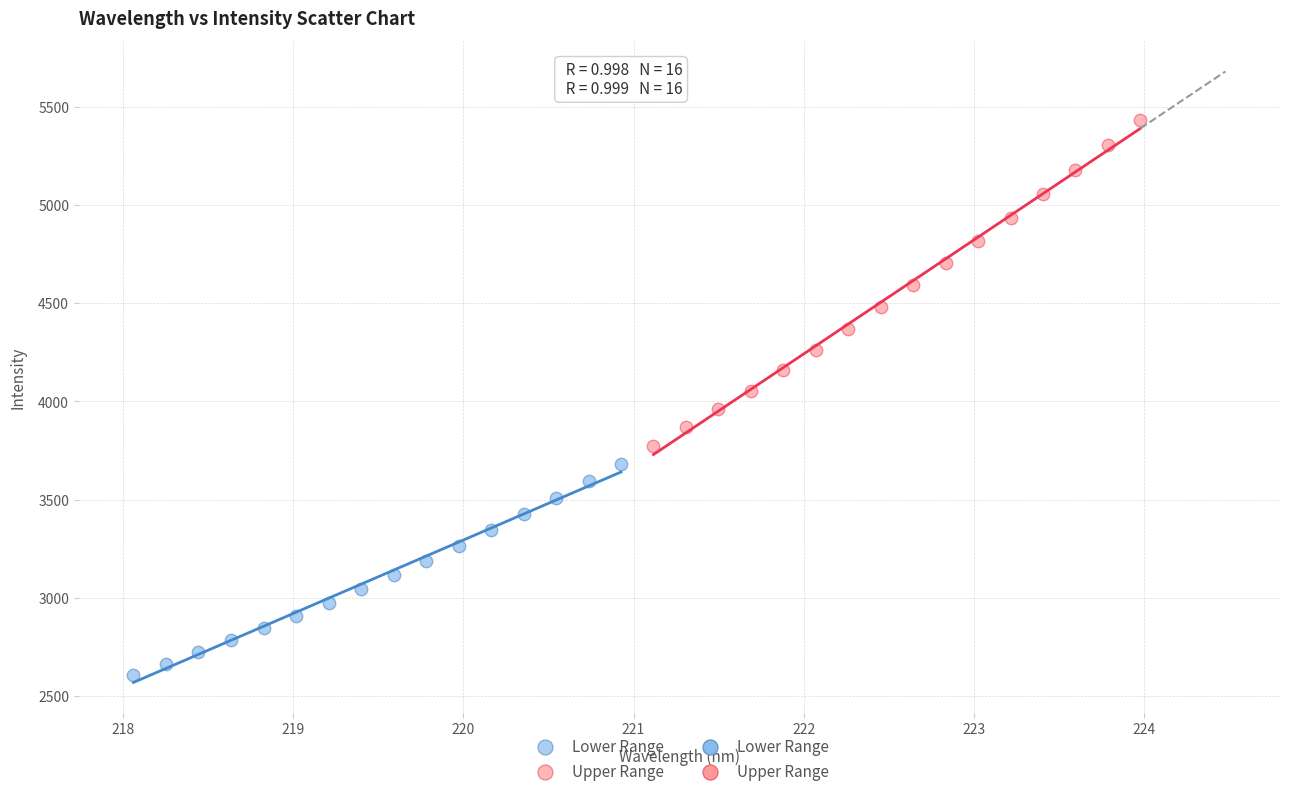

Which series reaches the minimum Y coordinate?

Lower Range